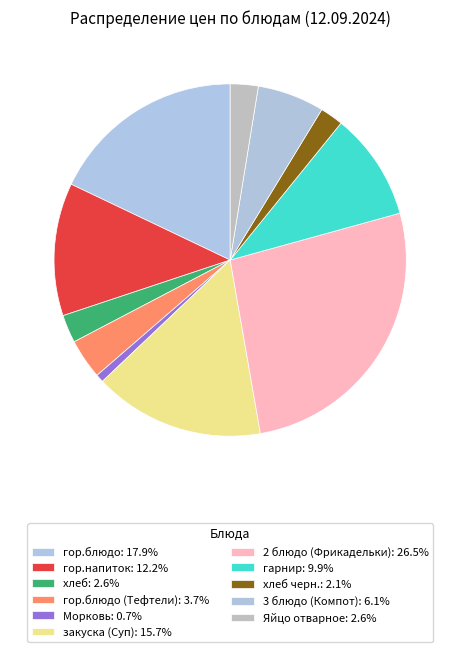

How many segments does this pie chart have?

11